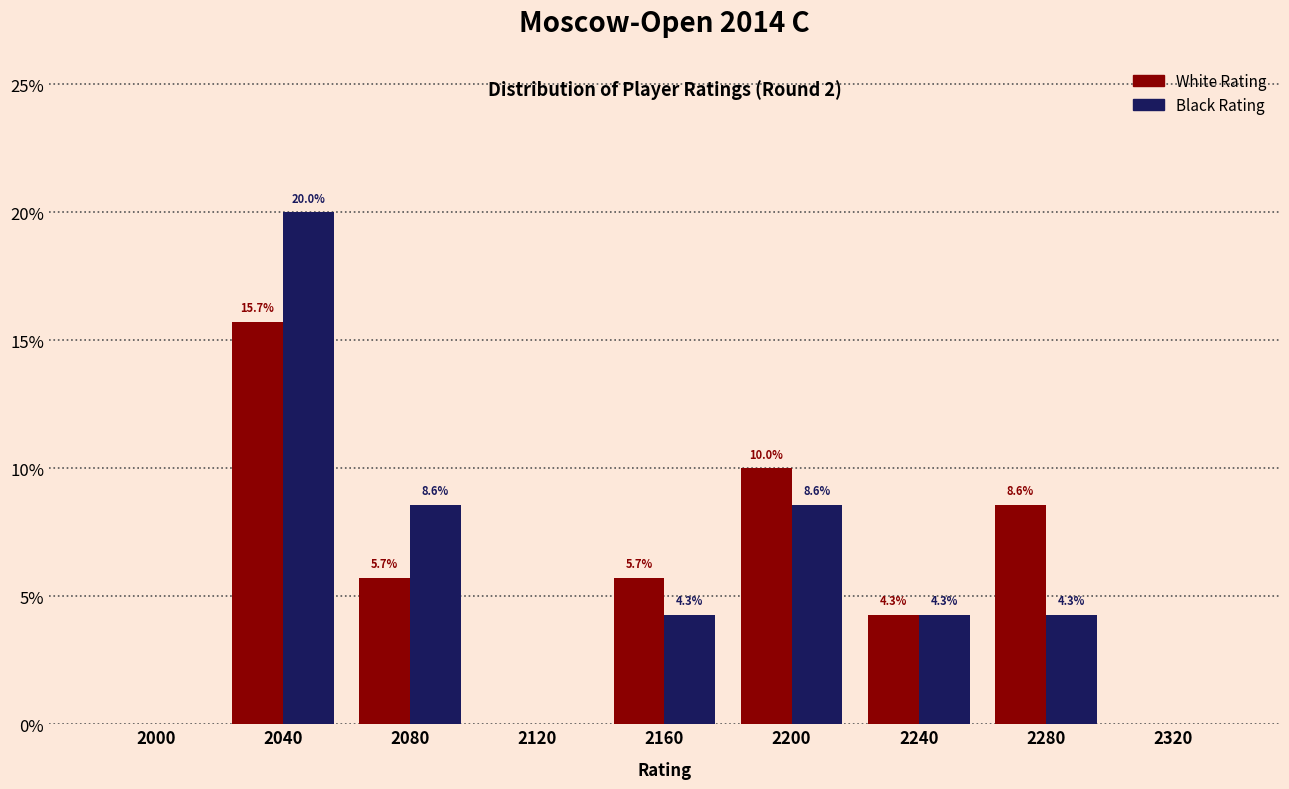

Reading left to right, what are all the values shown in this chart?

White Rating: 2000=0.0	2040=15.7	2080=5.7	2120=0.0	2160=5.7	2200=10.0	2240=4.3	2280=8.6	2320=0.0
Black Rating: 2000=0.0	2040=20.0	2080=8.6	2120=0.0	2160=4.3	2200=8.6	2240=4.3	2280=4.3	2320=0.0